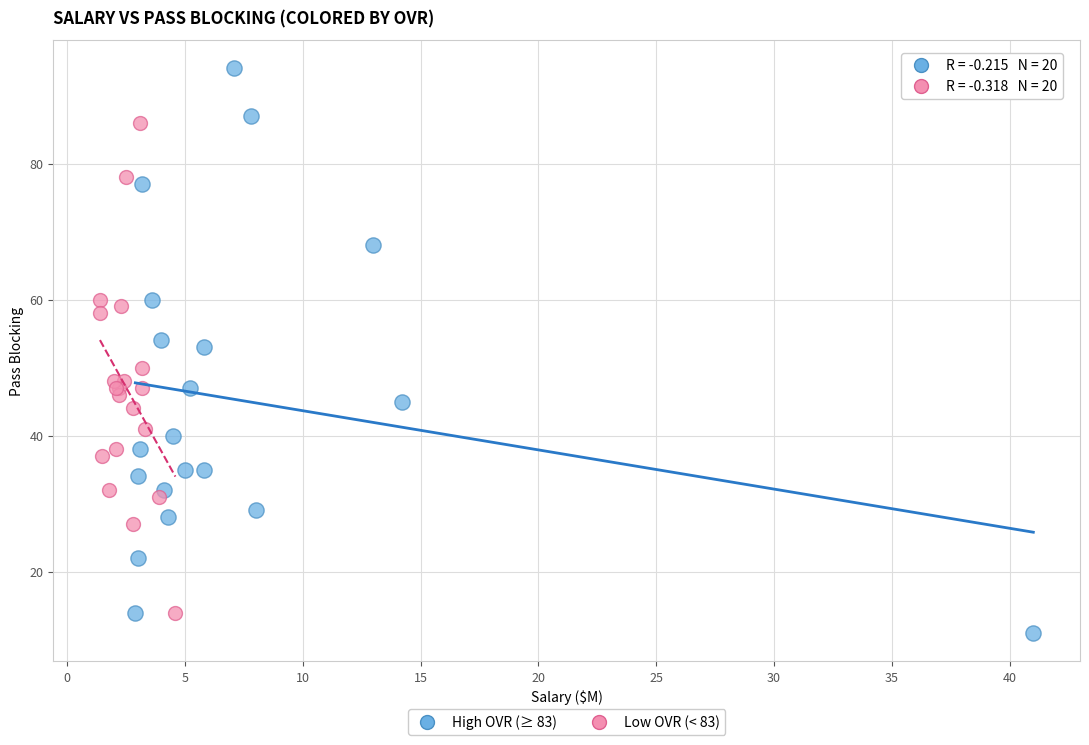

Which series has the widest spread of Y values?

High OVR (≥ 83)